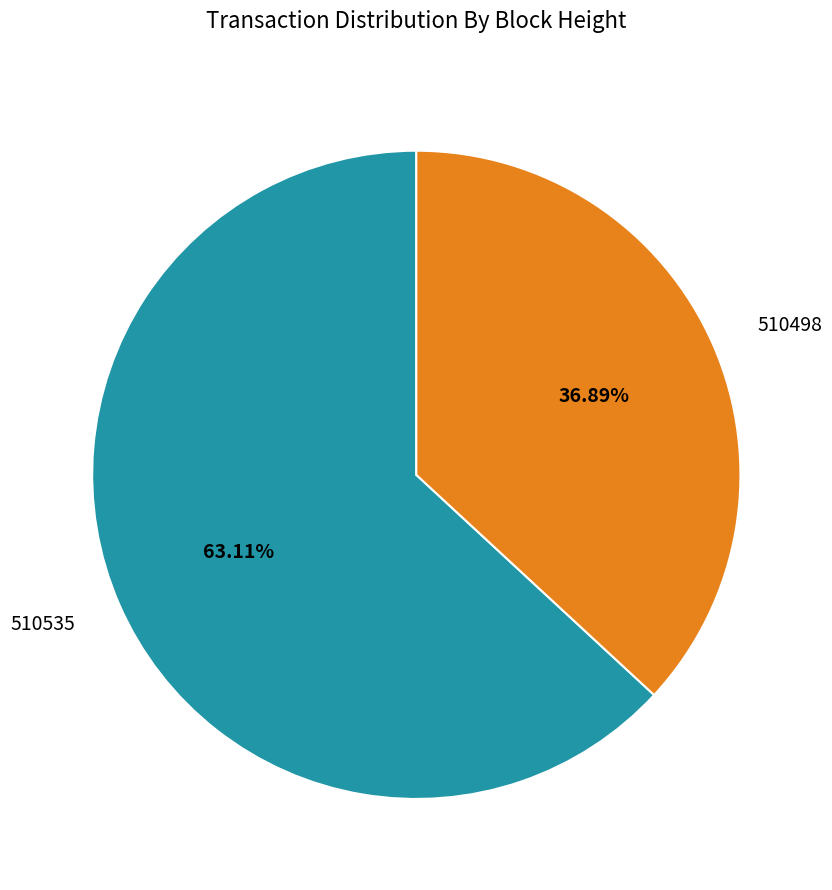

To the nearest percent, what is the combined percentage of 510535 and 510498?

100%